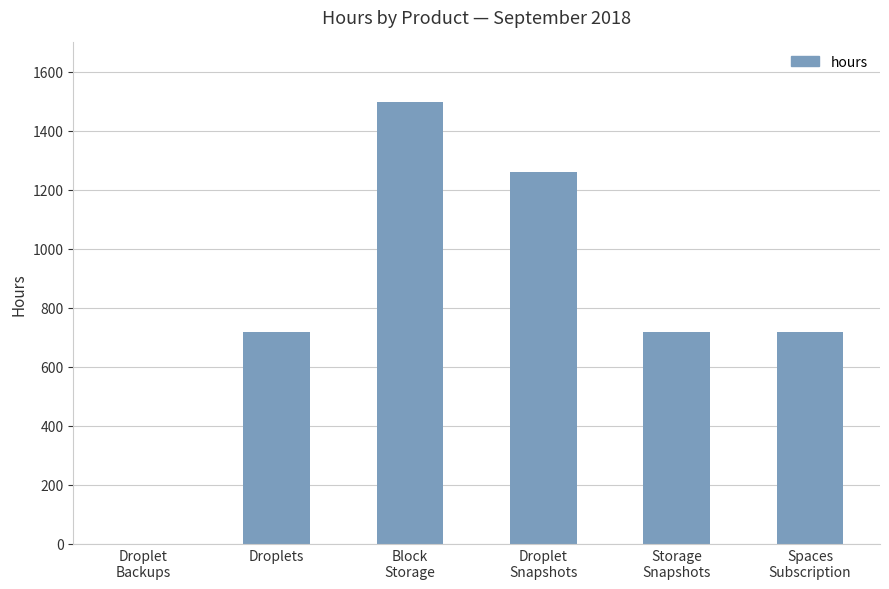

The chart shows a value of 1034 at Droplets. True or false?

False